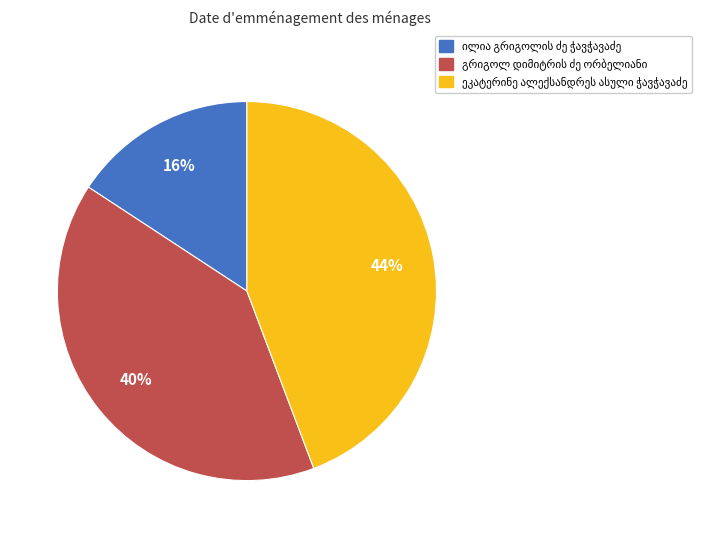

To the nearest percent, what is the difference between the largest and smallest slice percentages?

28%